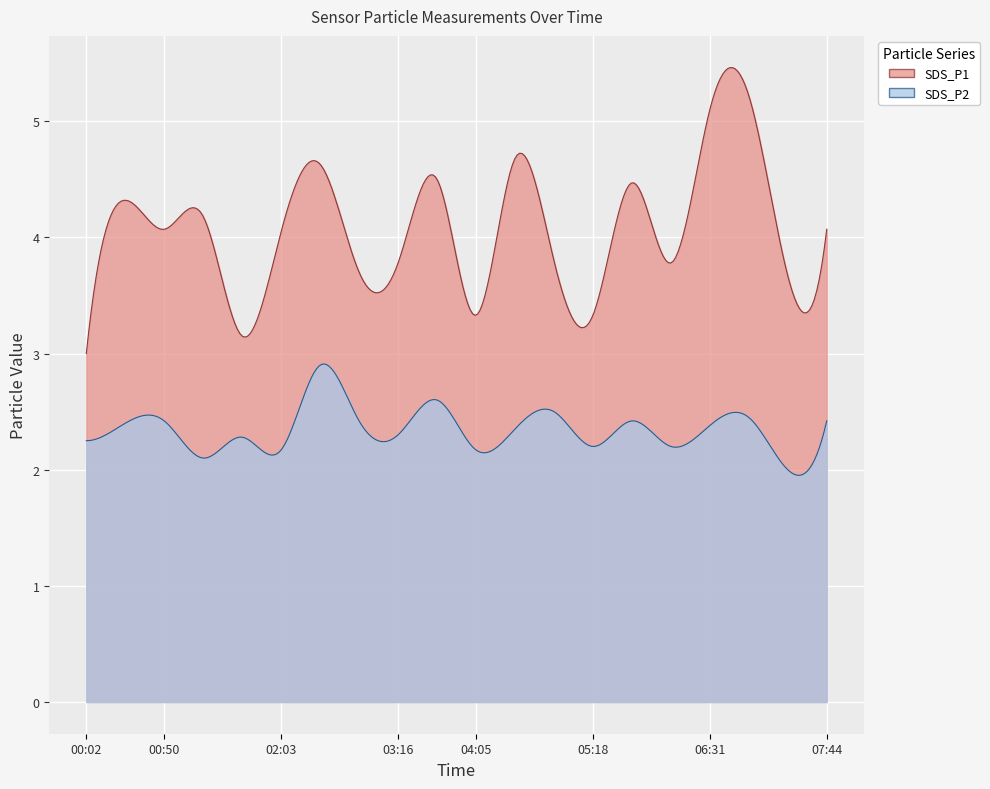

Read the SDS_P1 value at 03:41.

4.5